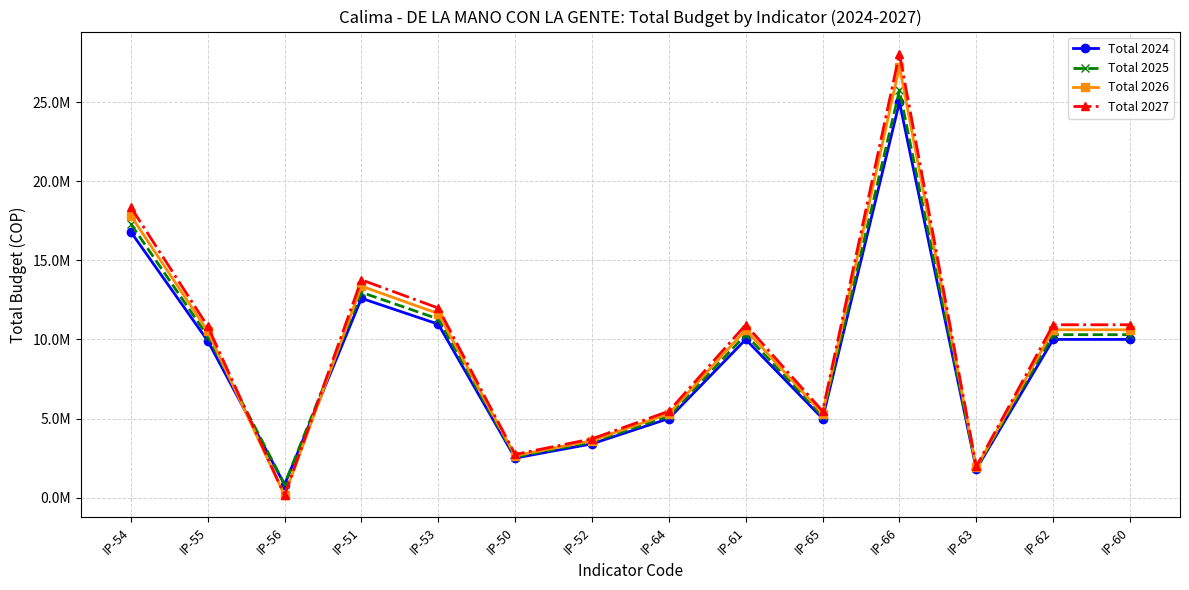

Between which two adjacent categories do Total 2027 and Total 2025 first intersect?

IP-55 and IP-56